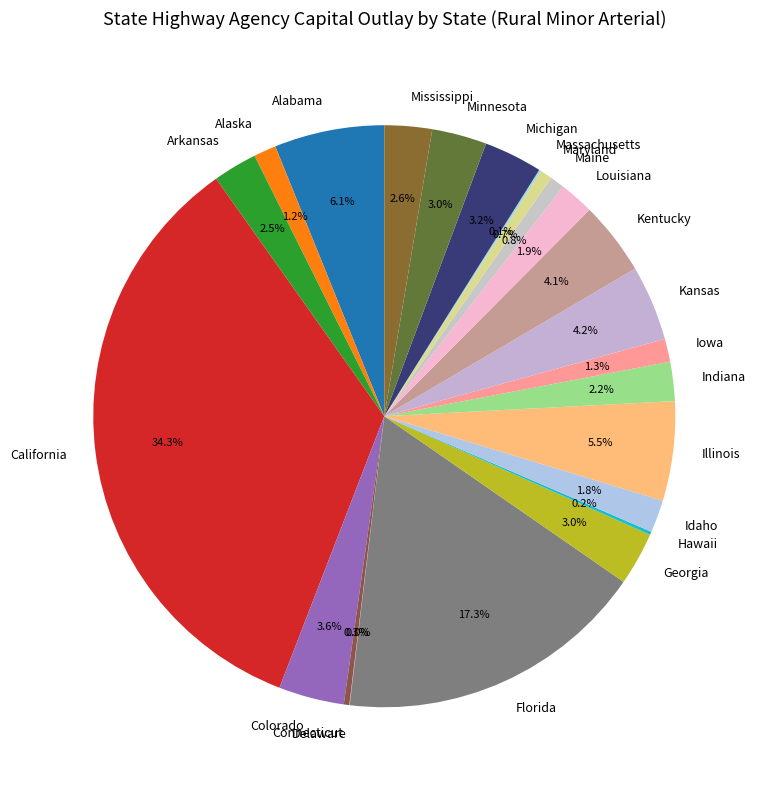

To the nearest percent, what is the average slice percentage?

4%